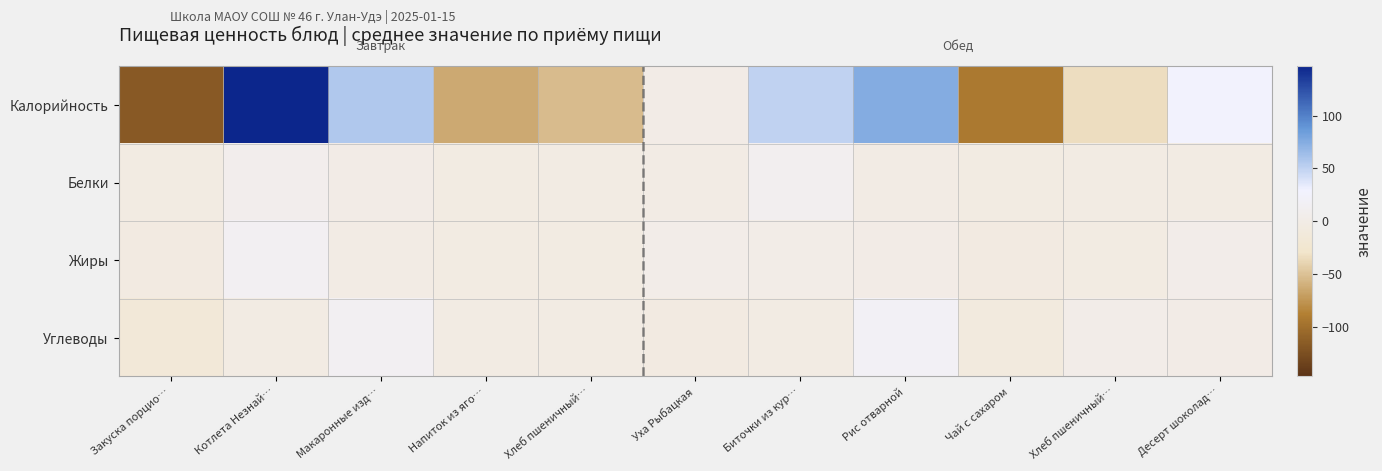

Reading left to right, list all the values displayed in this chart.

Калорийность: Закуска порцио…=-116.1	Котлета Незнай…=146.7	Макаронные изд…=57.3	Напиток из яго…=-63.4	Хлеб пшеничный…=-52.8	Уха Рыбацкая=0.6	Биточки из кур…=50.3	Рис отварной=75.1	Чай с сахаром=-91.9	Хлеб пшеничный…=-33.4	Десерт шоколад…=27.8
Белки: Закуска порцио…=-3.5	Котлета Незнай…=8.1	Макаронные изд…=1.0	Напиток из яго…=-4.2	Хлеб пшеничный…=-2.1	Уха Рыбацкая=-0.4	Биточки из кур…=11.1	Рис отварной=-0.8	Чай с сахаром=-4.4	Хлеб пшеничный…=-1.5	Десерт шоколад…=-3.4
Жиры: Закуска порцио…=-4.6	Котлета Незнай…=14.0	Макаронные изд…=-0.6	Напиток из яго…=-4.6	Хлеб пшеничный…=-4.4	Уха Рыбацкая=2.6	Биточки из кур…=2.0	Рис отварной=0.1	Чай с сахаром=-4.7	Хлеб пшеничный…=-4.3	Десерт шоколад…=4.3
Углеводы: Закуска порцио…=-15.2	Котлета Незнай…=-3.0	Макаронные изд…=14.7	Напиток из яго…=-1.3	Хлеб пшеничный…=-1.3	Уха Рыбацкая=-5.3	Биточки из кур…=-2.9	Рис отварной=19.3	Чай с сахаром=-8.0	Хлеб пшеничный…=2.8	Десерт шоколад…=0.3